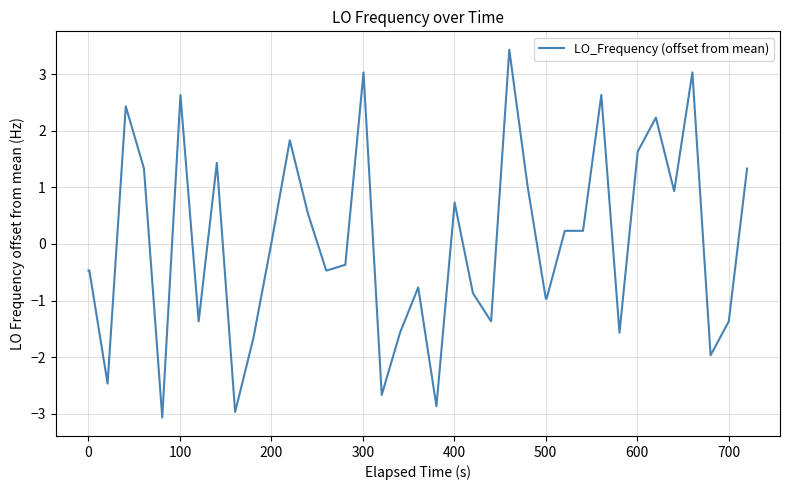

What is the difference between the maximum and minimum values?

6.5